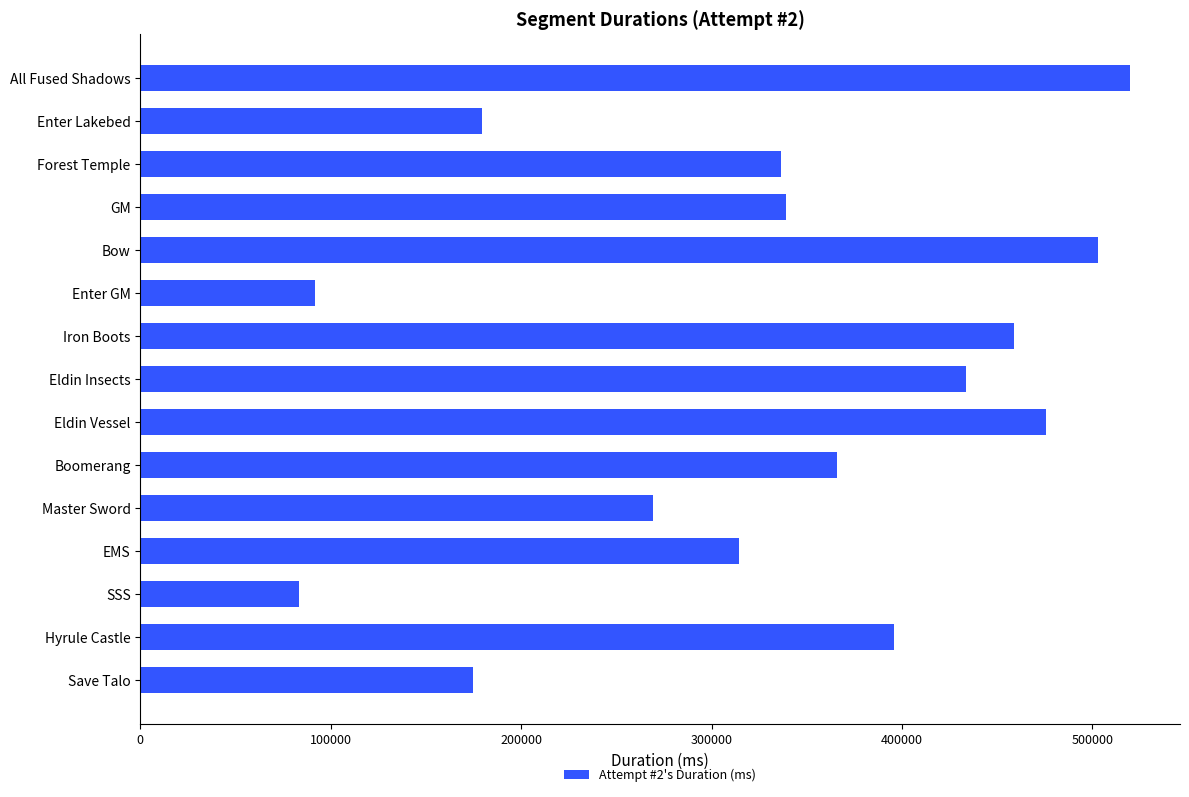

What is the average value?

329424